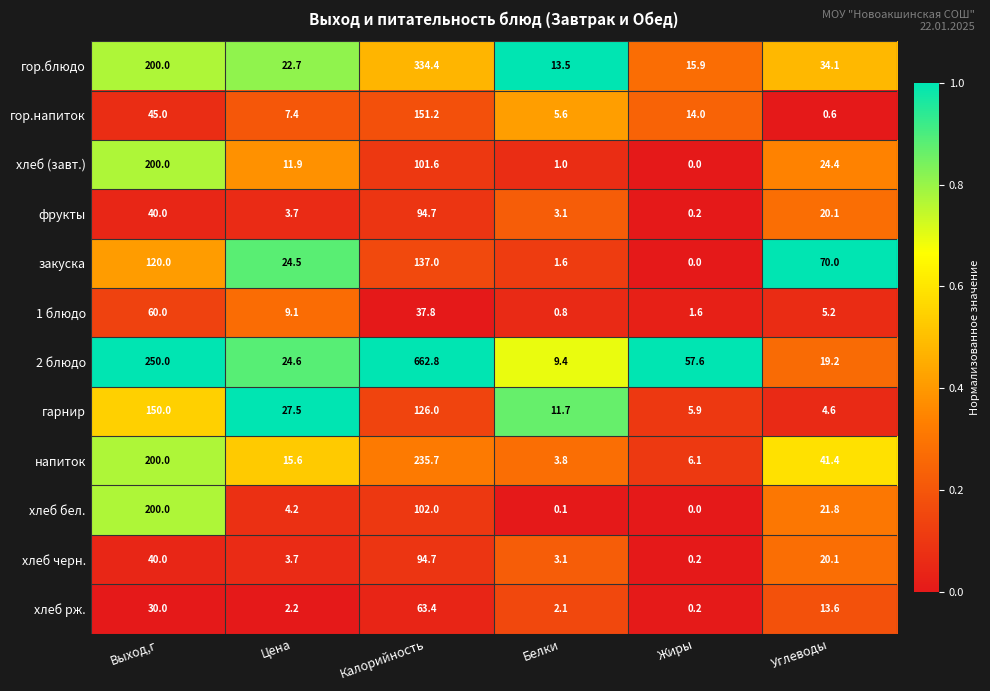

What is the difference between the second highest and minimum values in the хлеб бел. series?

102.0